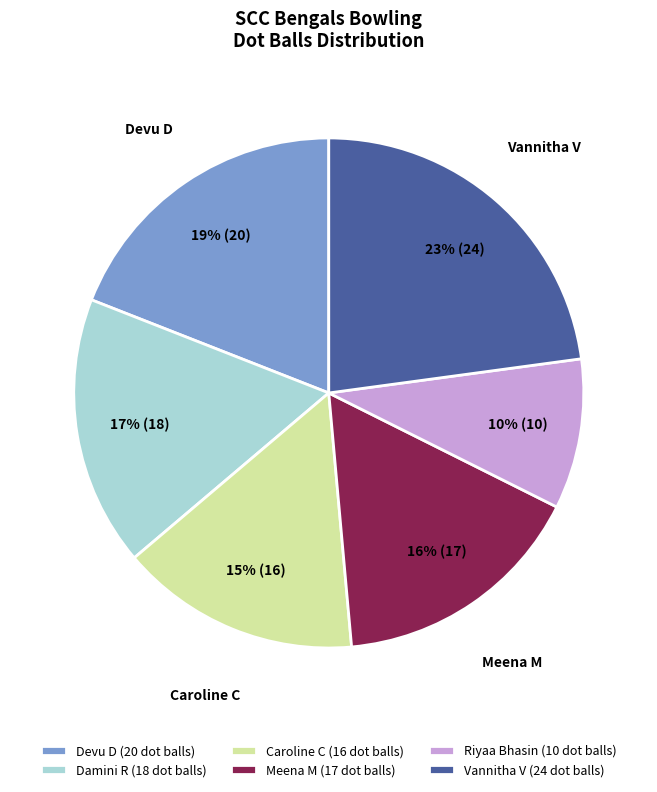

Is the sum of Vannitha V and Devu D greater than half?

No